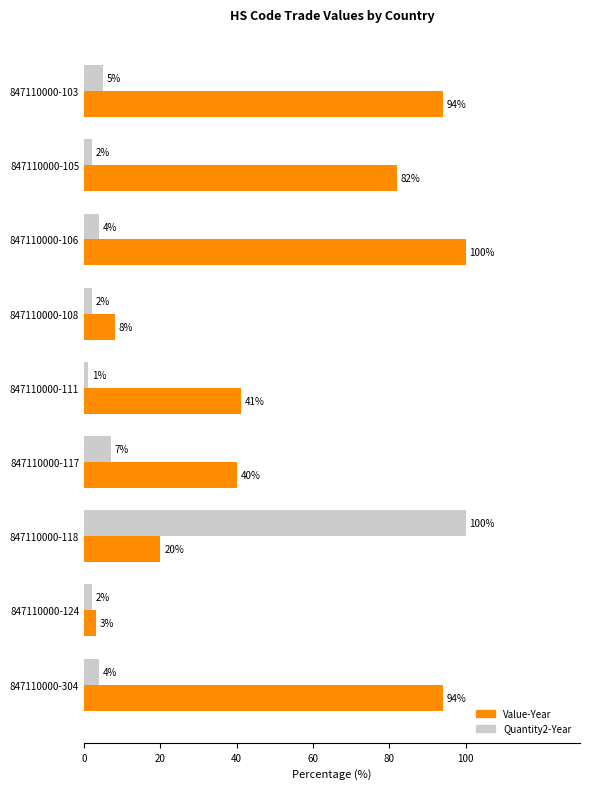

Where is Value-Year nearest to the value 51?

847110000-111